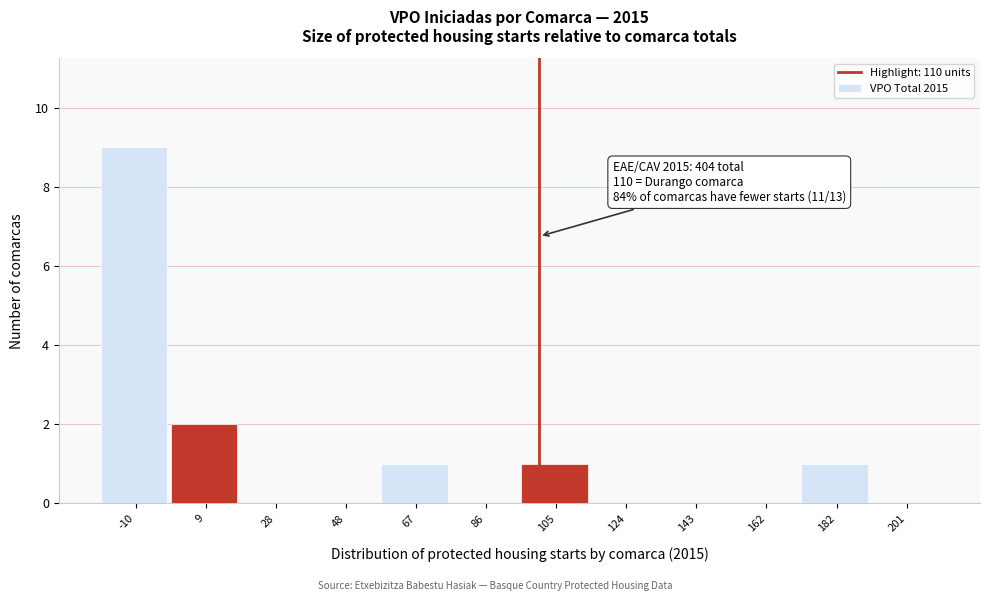

Reading left to right, list all the values displayed in this chart.

-10=9	9=2	28=0	48=0	67=1	86=0	105=1	124=0	143=0	162=0	182=1	201=0